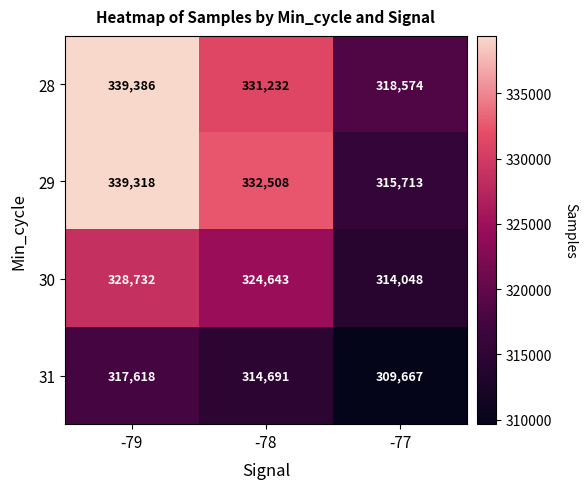

Is it true that 28 equals 339386 at -79?

True